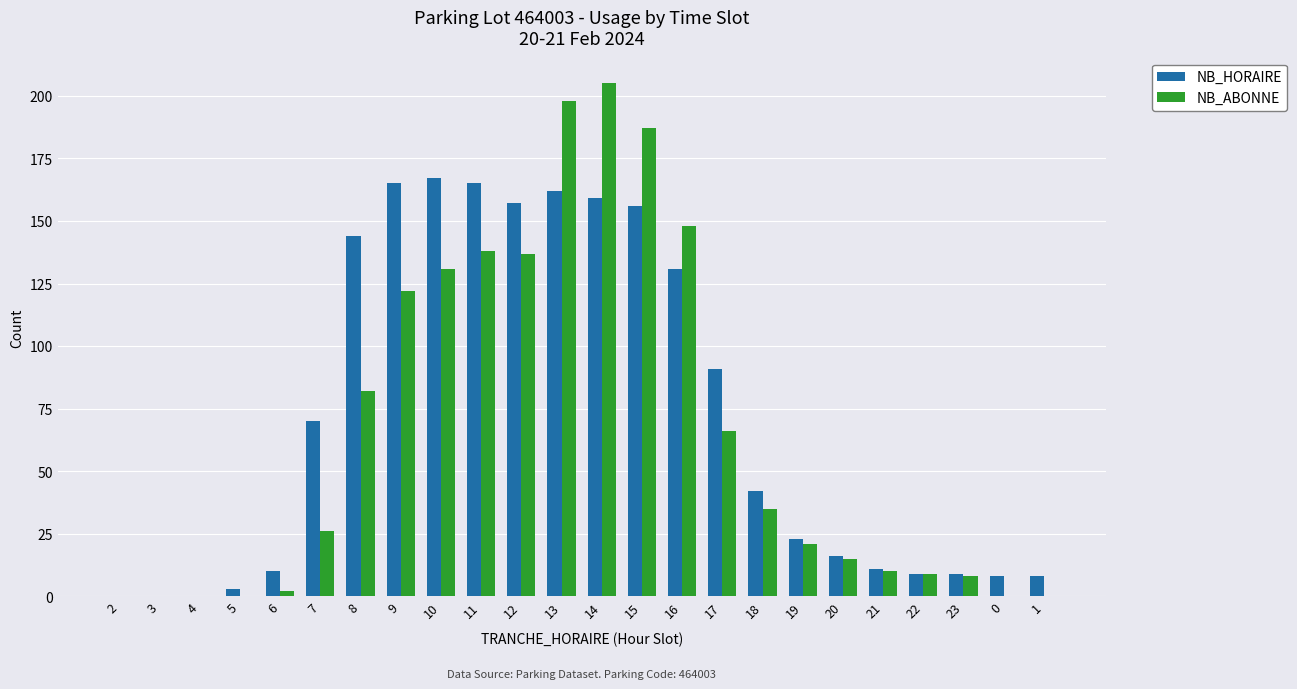

How many categories are shown in the chart?

24